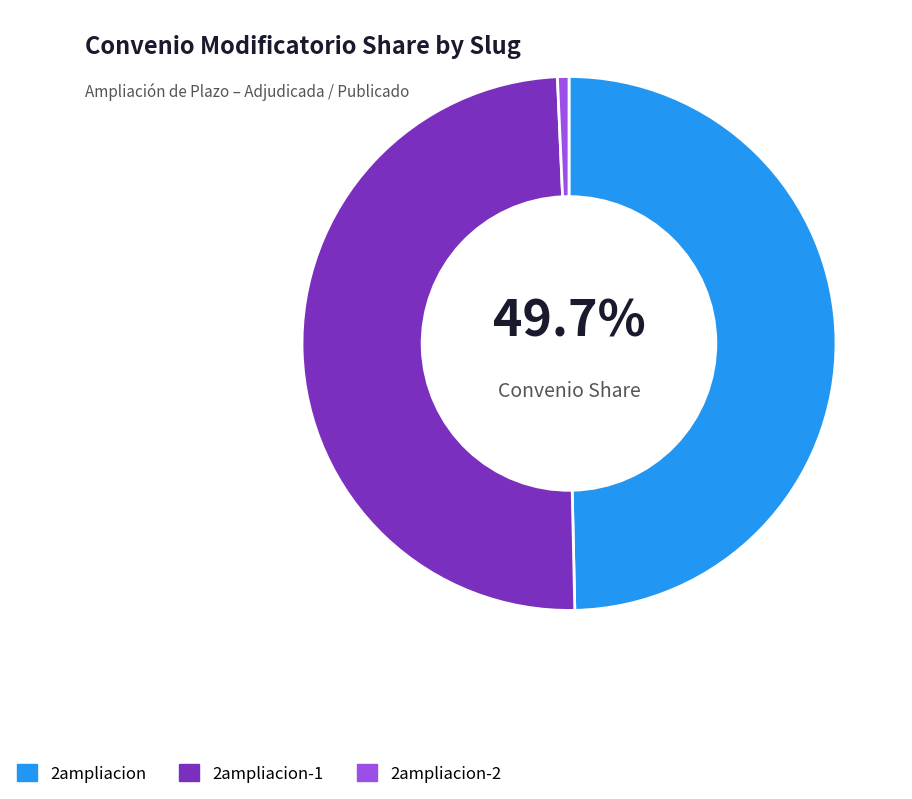

Count the number of slices in the pie.

3